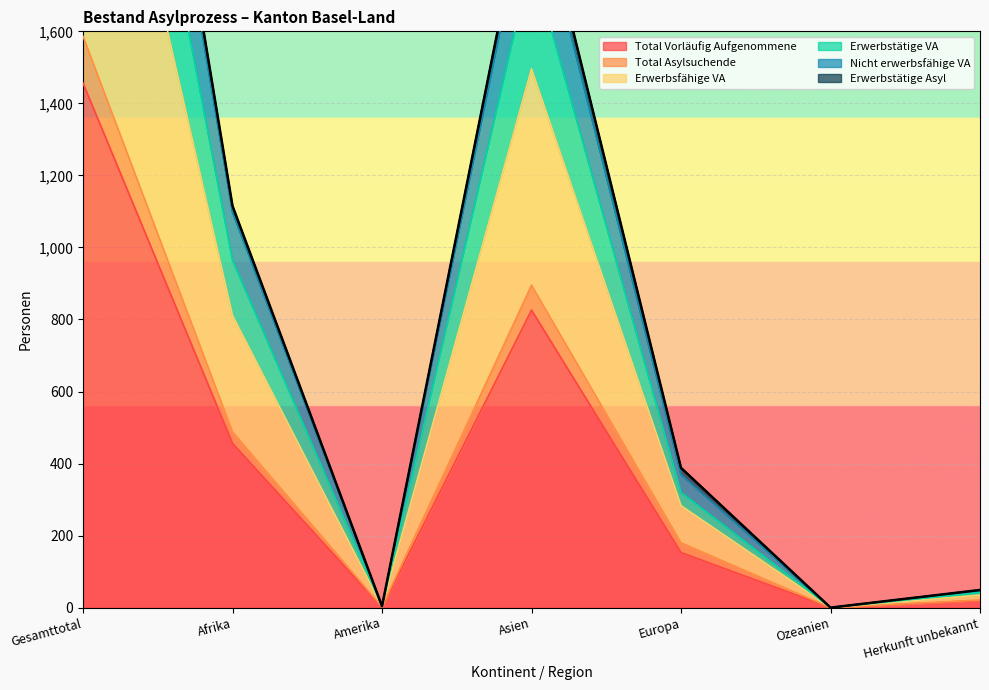

List the series in order of their peak value, lowest first.

Total Vorläufig Aufgenommene, Total Asylsuchende, Nicht erwerbsfähige VA, Erwerbsfähige VA, Erwerbstätige VA, Erwerbstätige Asyl